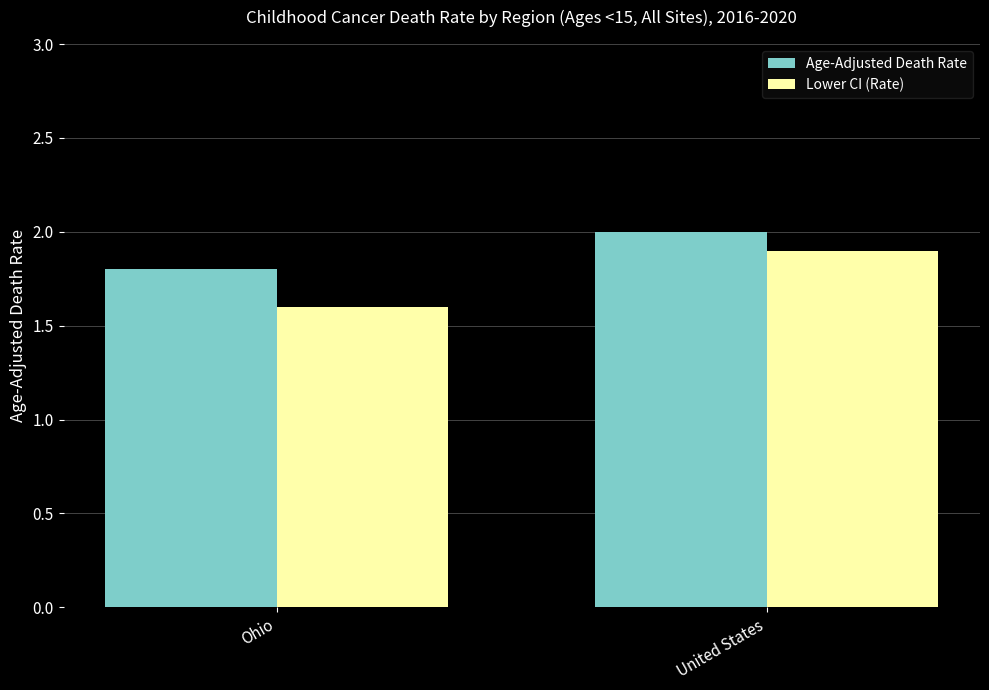

What are all the series names shown in the legend?

Age-Adjusted Death Rate, Lower CI (Rate)